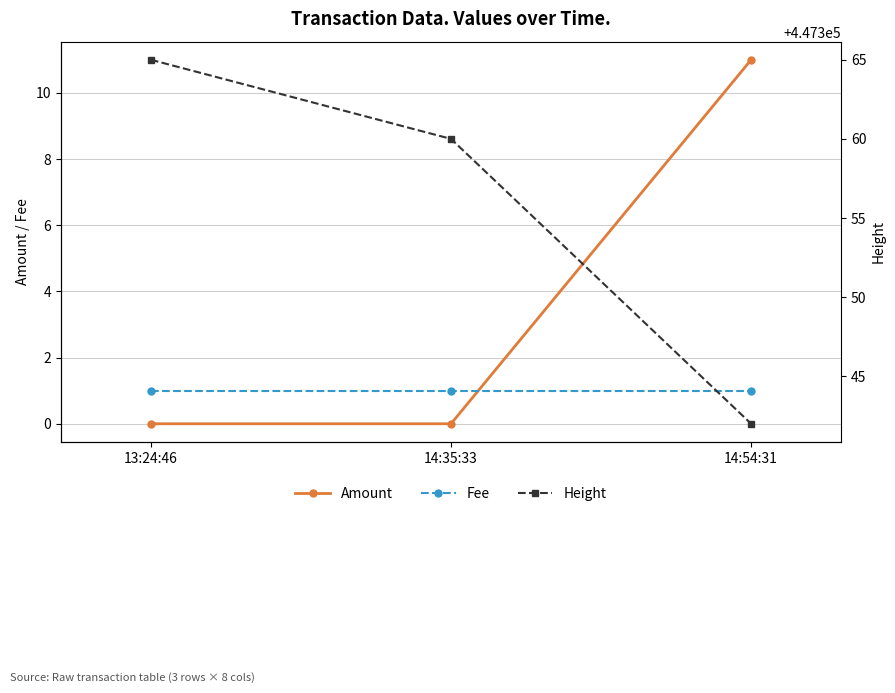

What is the highest value of the Amount series?

11